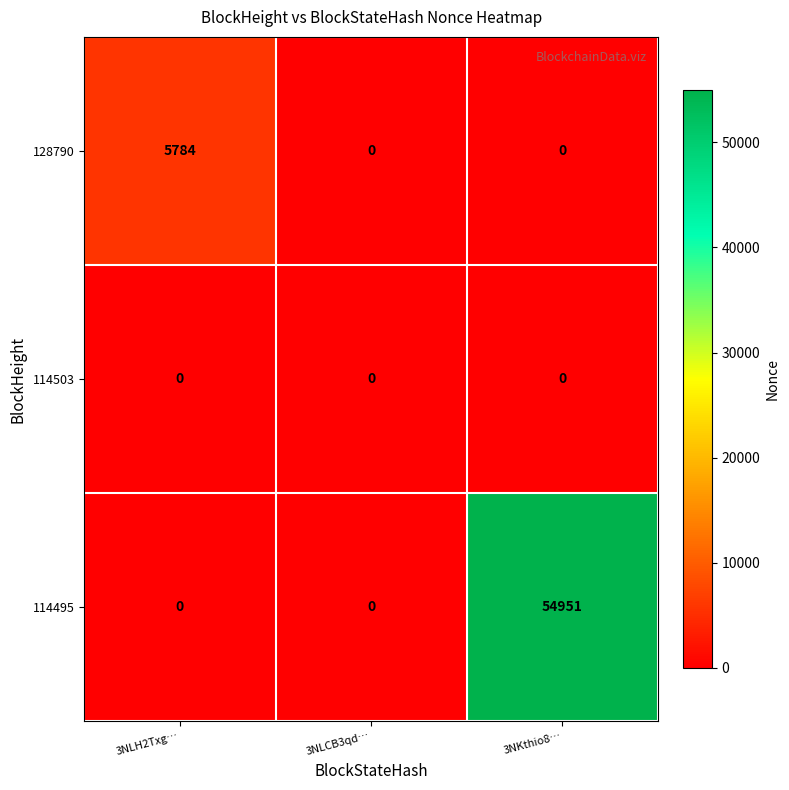

How many 114495 values are between 0 and 54951?

3